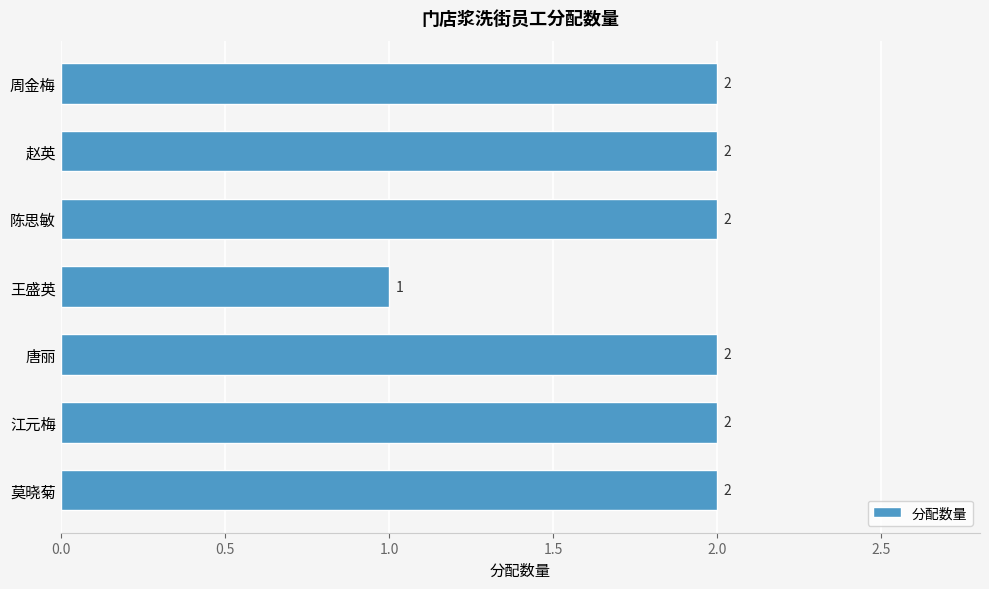

Reading bottom to top, list all the values displayed in this chart.

2	2	2	1	2	2	2